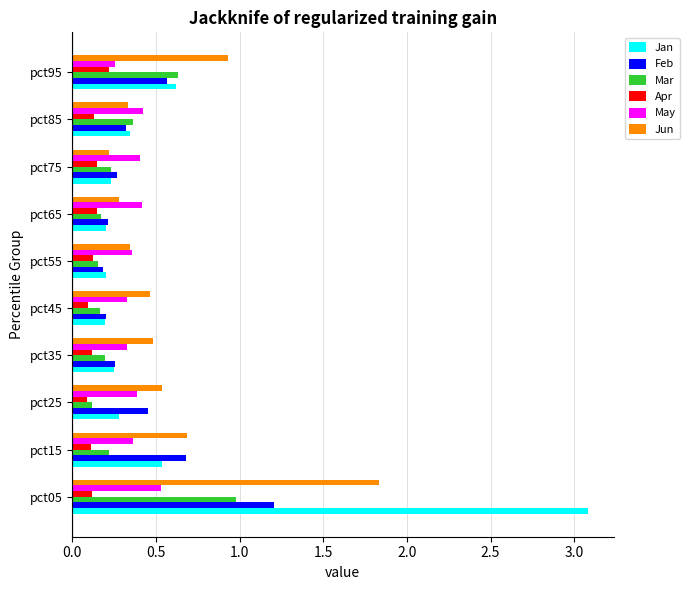

At which category does the chart reach its peak across all series?

pct05